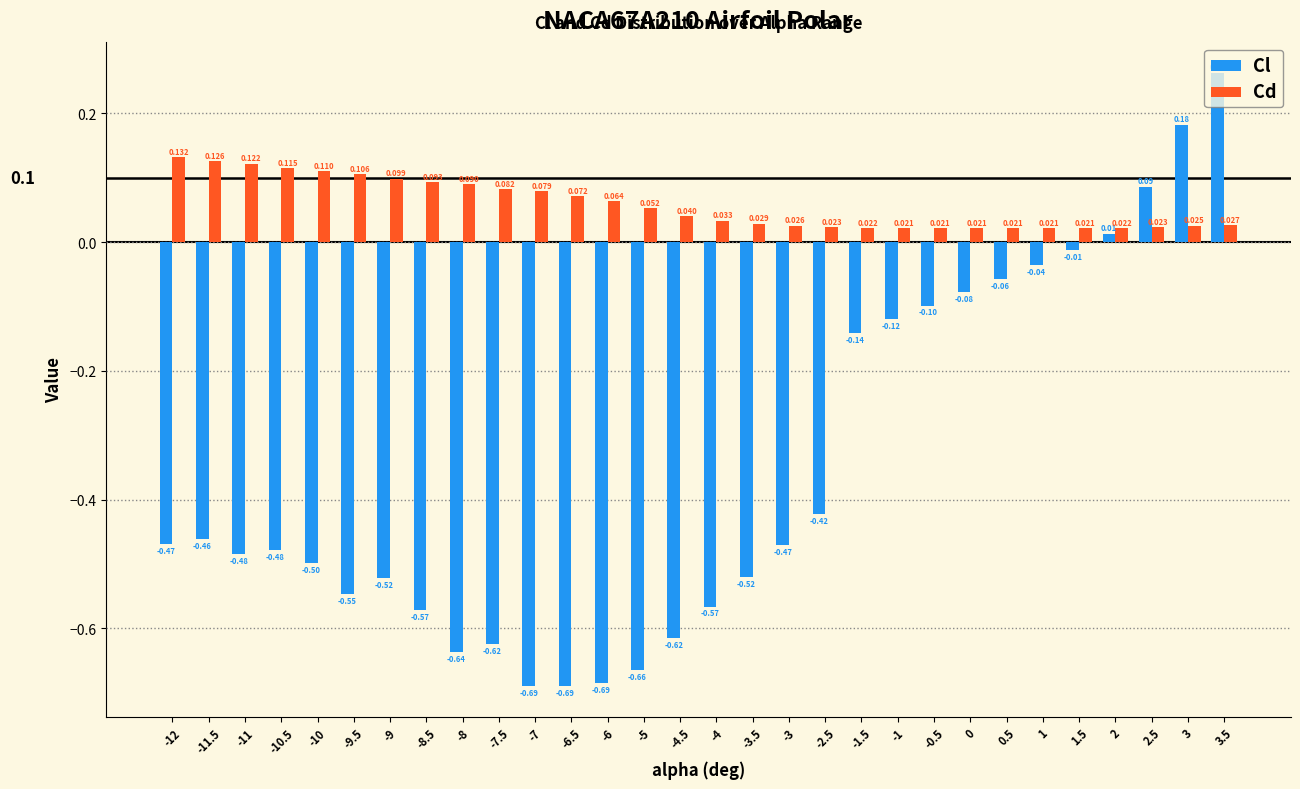

Between -3.5 and 1, which series saw the biggest shift?

Cl